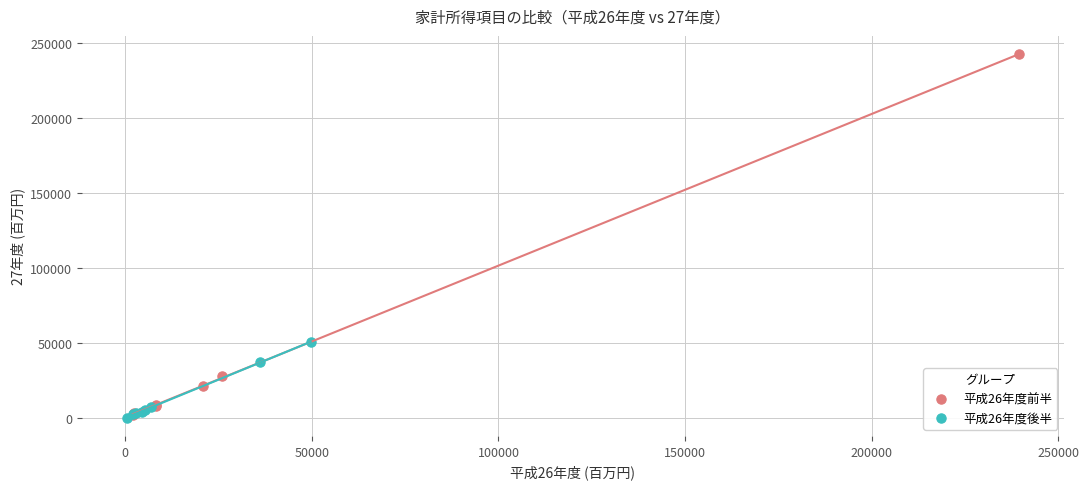

Which series has the largest Y range (max minus min)?

平成26年度前半